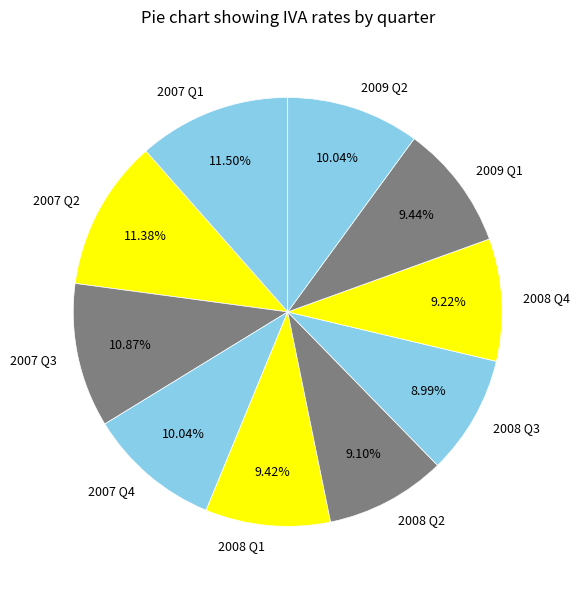

How many segments does this pie chart have?

10